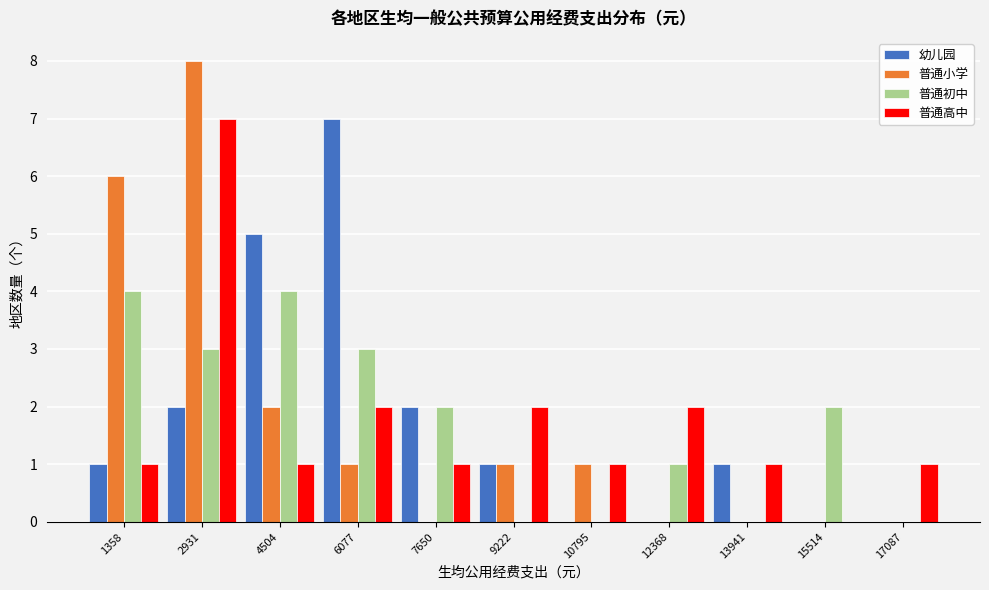

At which category is the sum across all series the highest?

2931